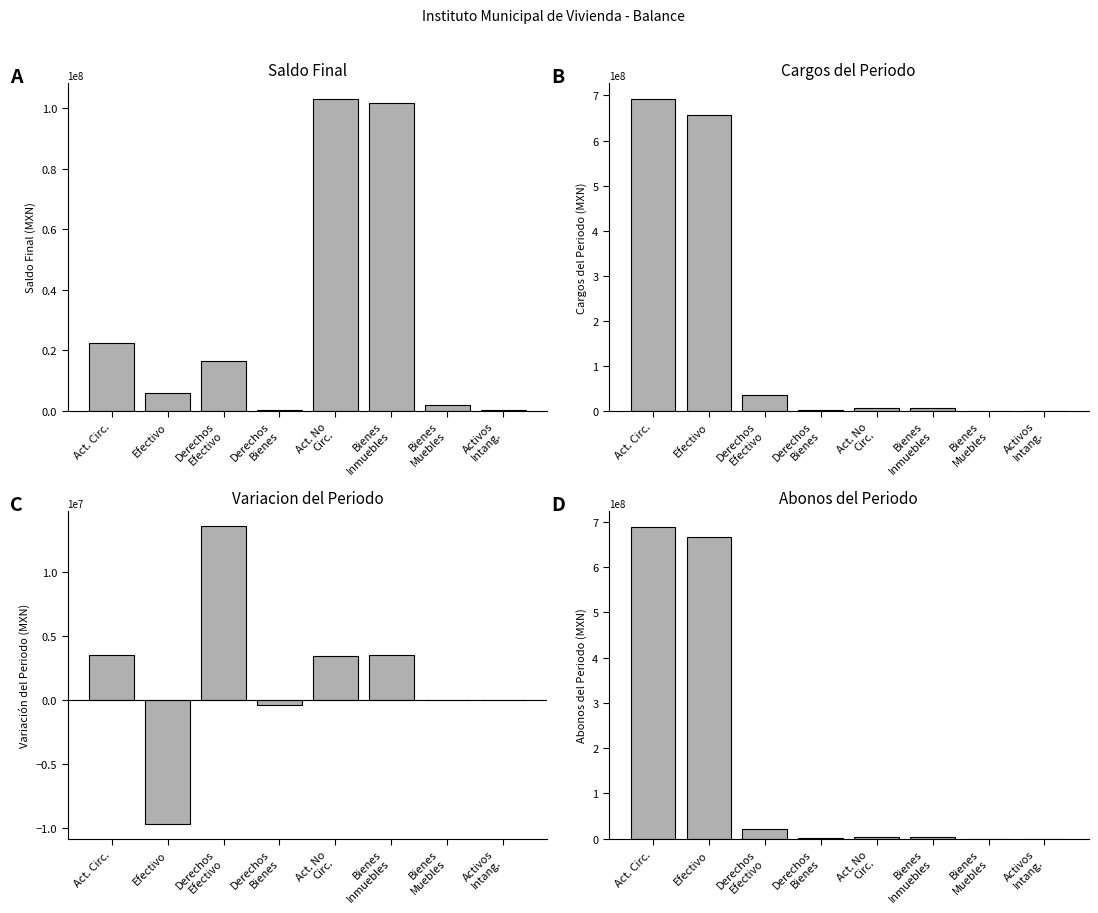

What is the difference between the second highest and second lowest values in the Variacion del Periodo series?

3894136.0